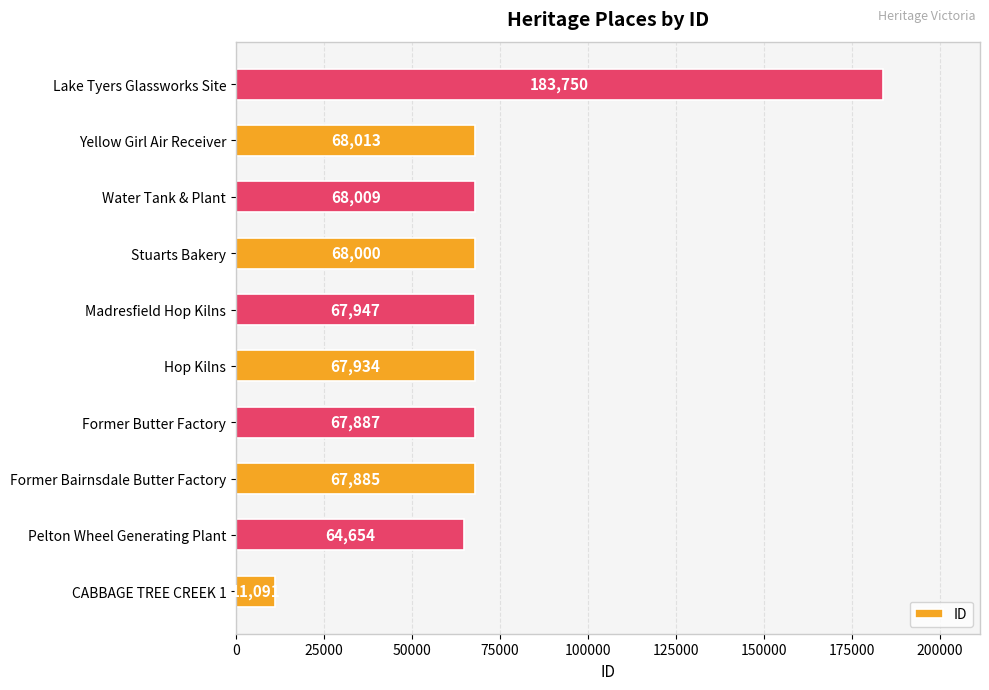

Are the bars grouped side by side (vs. stacked)?

No